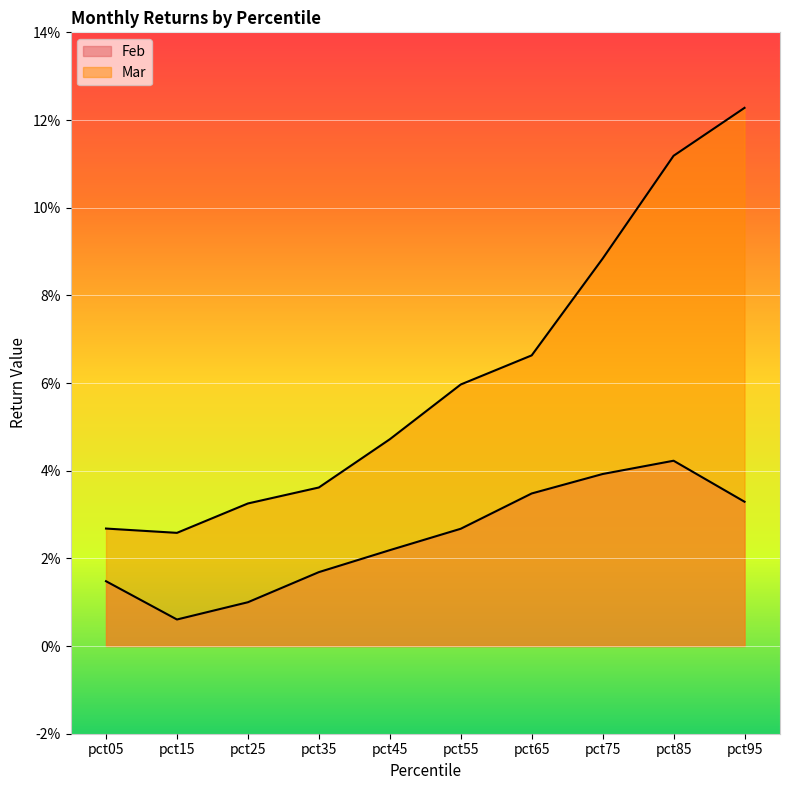

True or false: Mar and Feb cross at least once.

False